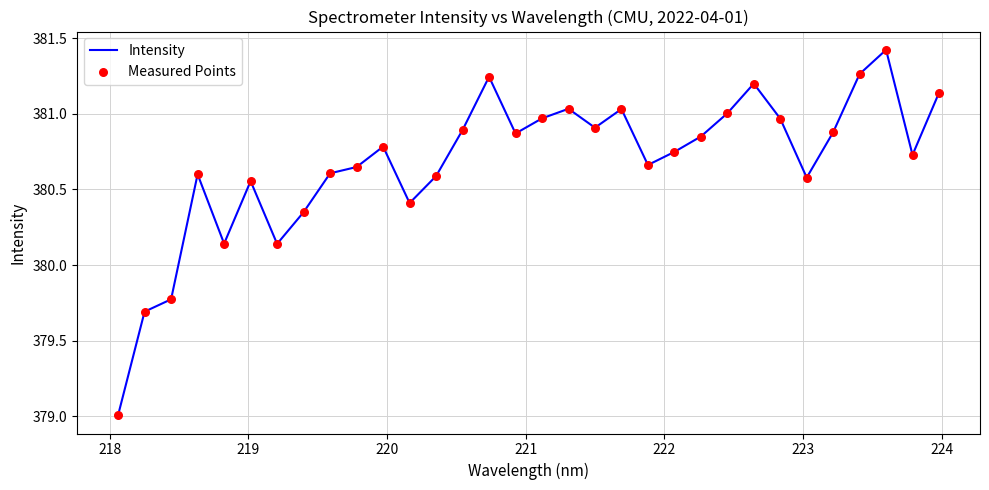

What is the minimum value shown in the chart?

379.0